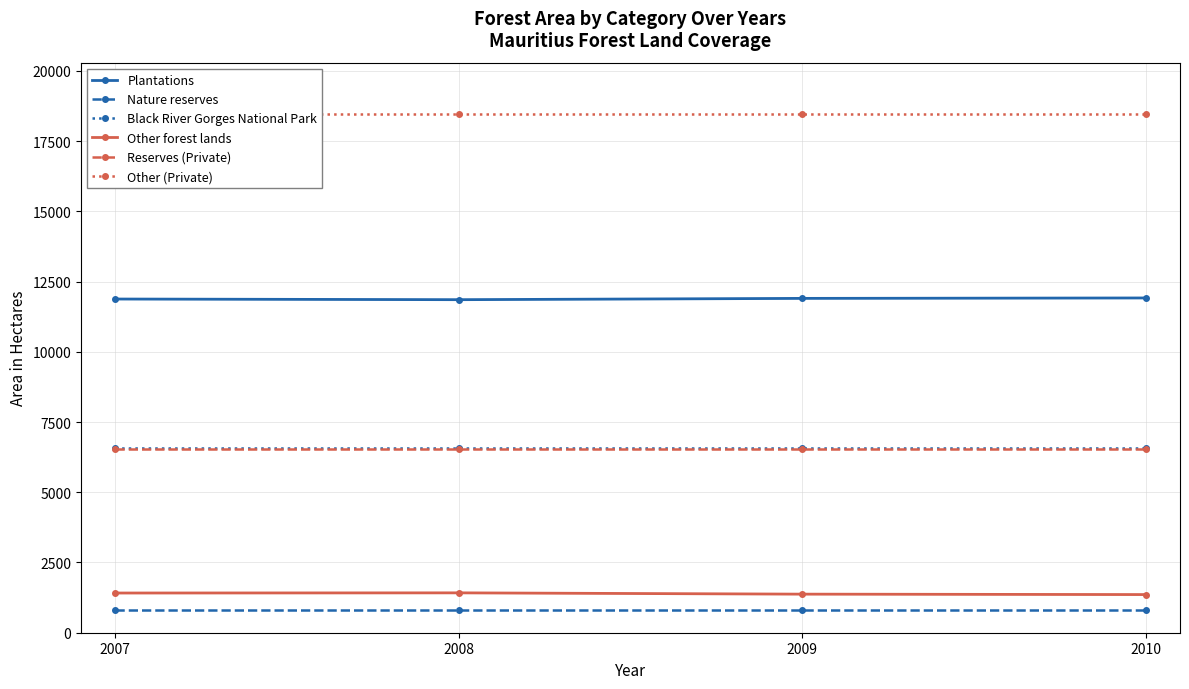

What is the sum of the Black River Gorges National Park values at 2010 and 2007?

13148